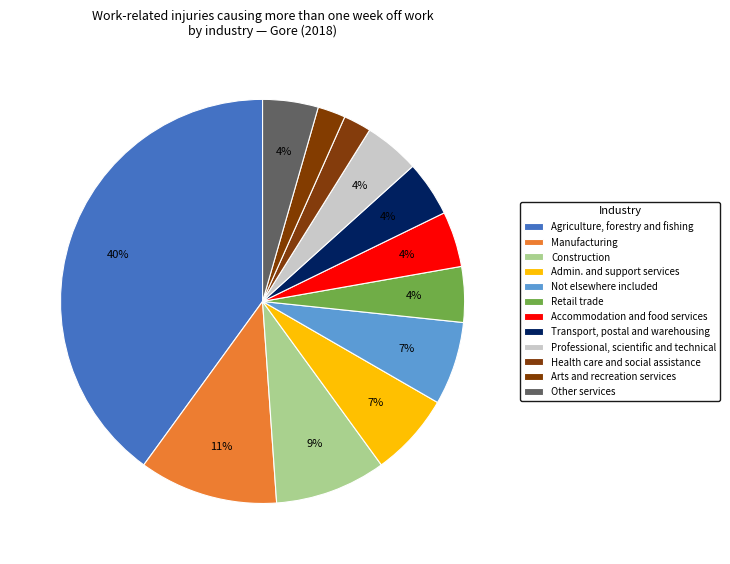

How many segments does this pie chart have?

12